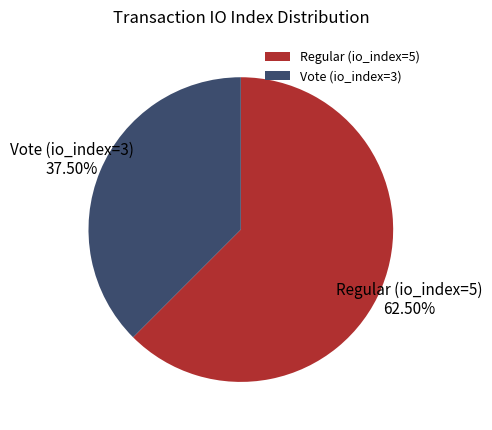

What percentage is NOT represented by Vote (io_index=3)?

62.5%